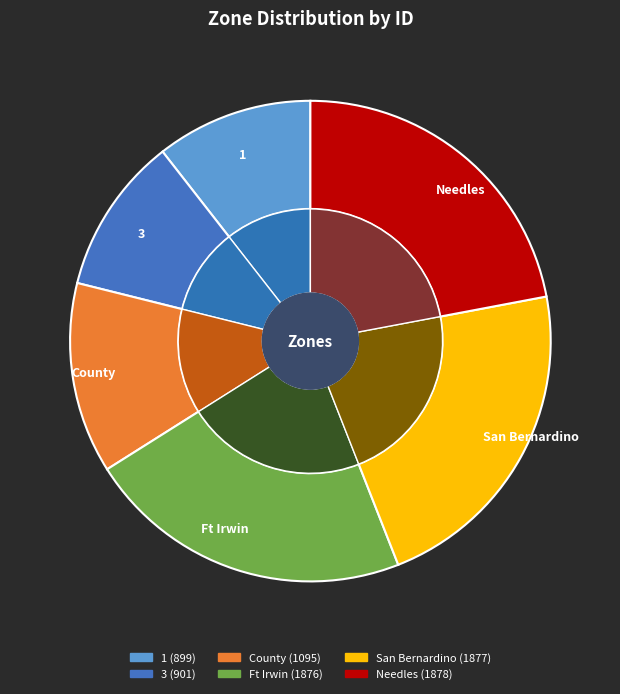

To the nearest percent, what portion does 1 represent?

11%